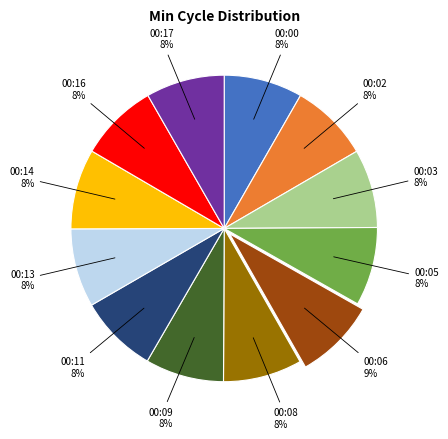

Is the sum of 00:05 and 00:00 greater than half?

No